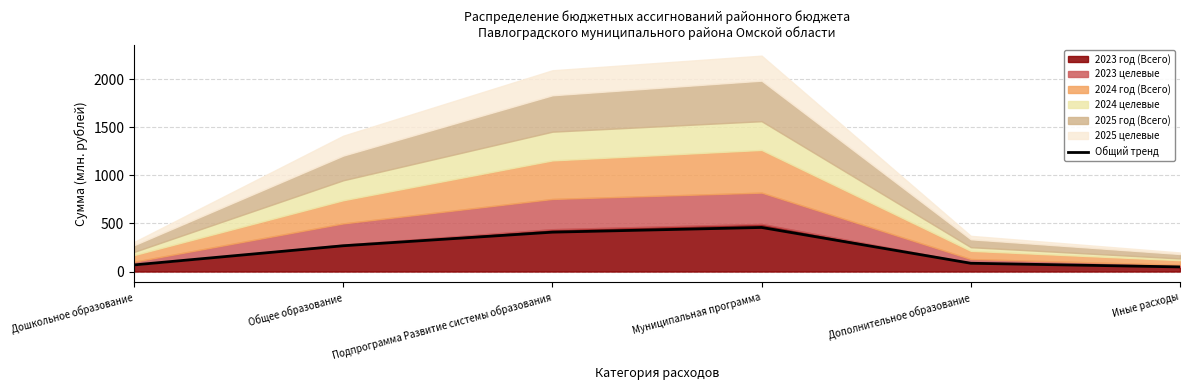

Does the chart display data point markers on the line(s)?

No